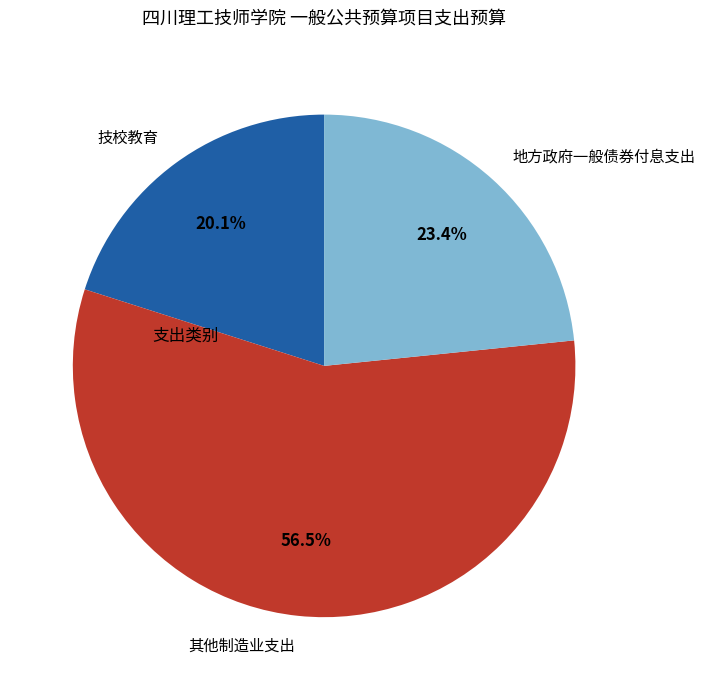

Rank the categories by value from highest to lowest.

其他制造业支出, 地方政府一般债券付息支出, 技校教育